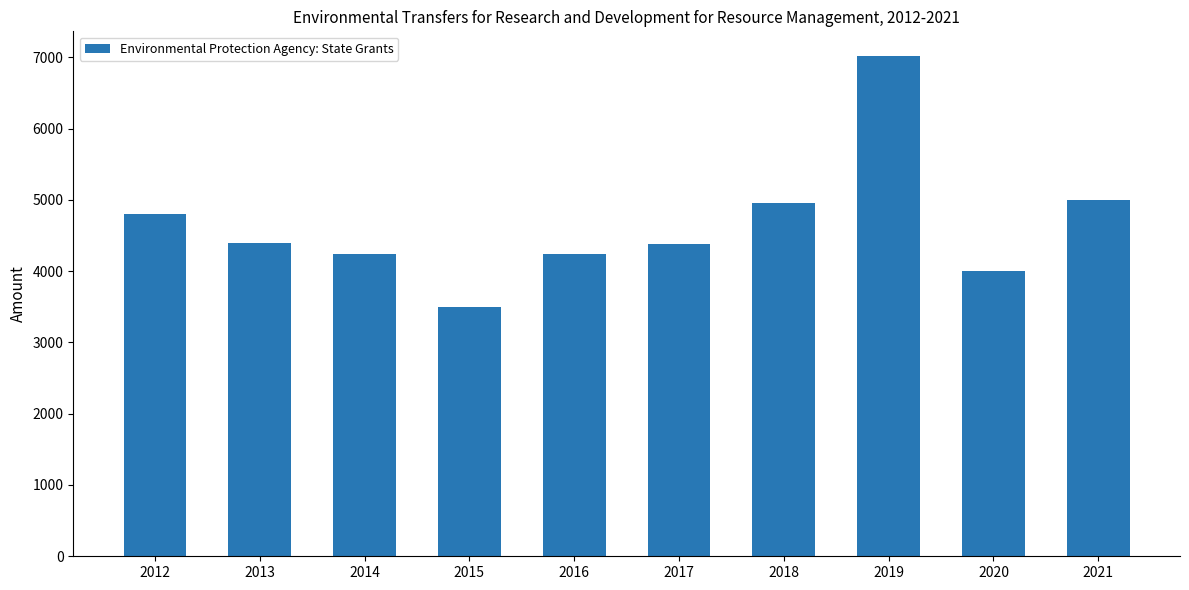

Which category has the lowest value across all series?

2015